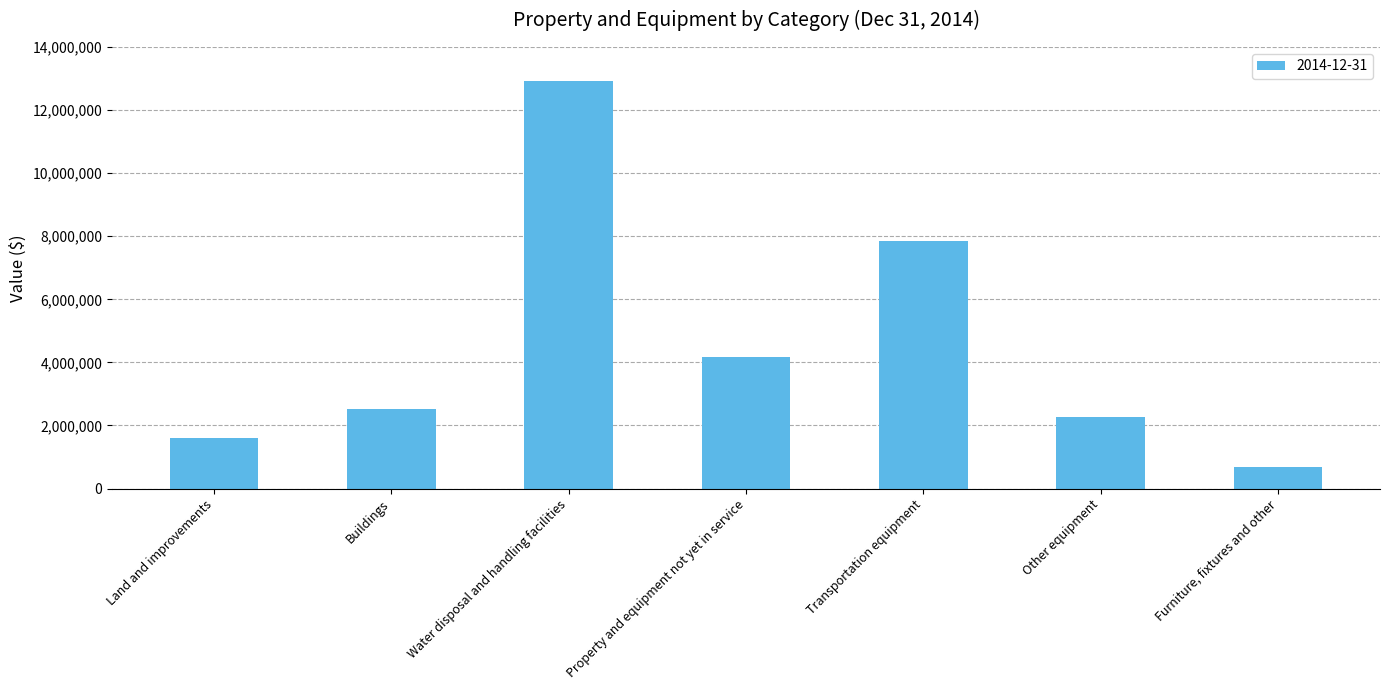

What is the minimum value shown in the chart?

697442